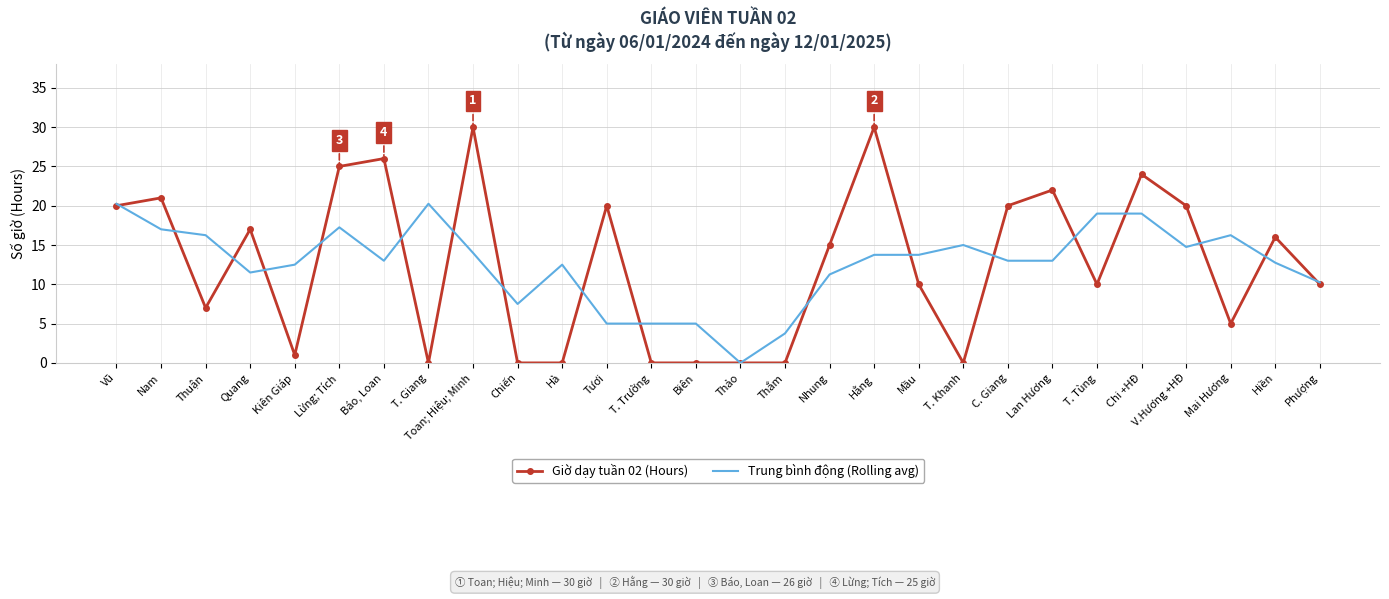

Rank the series by their maximum value, from highest to lowest.

Giờ dạy tuần 02 (Hours), Trung bình động (Rolling avg)